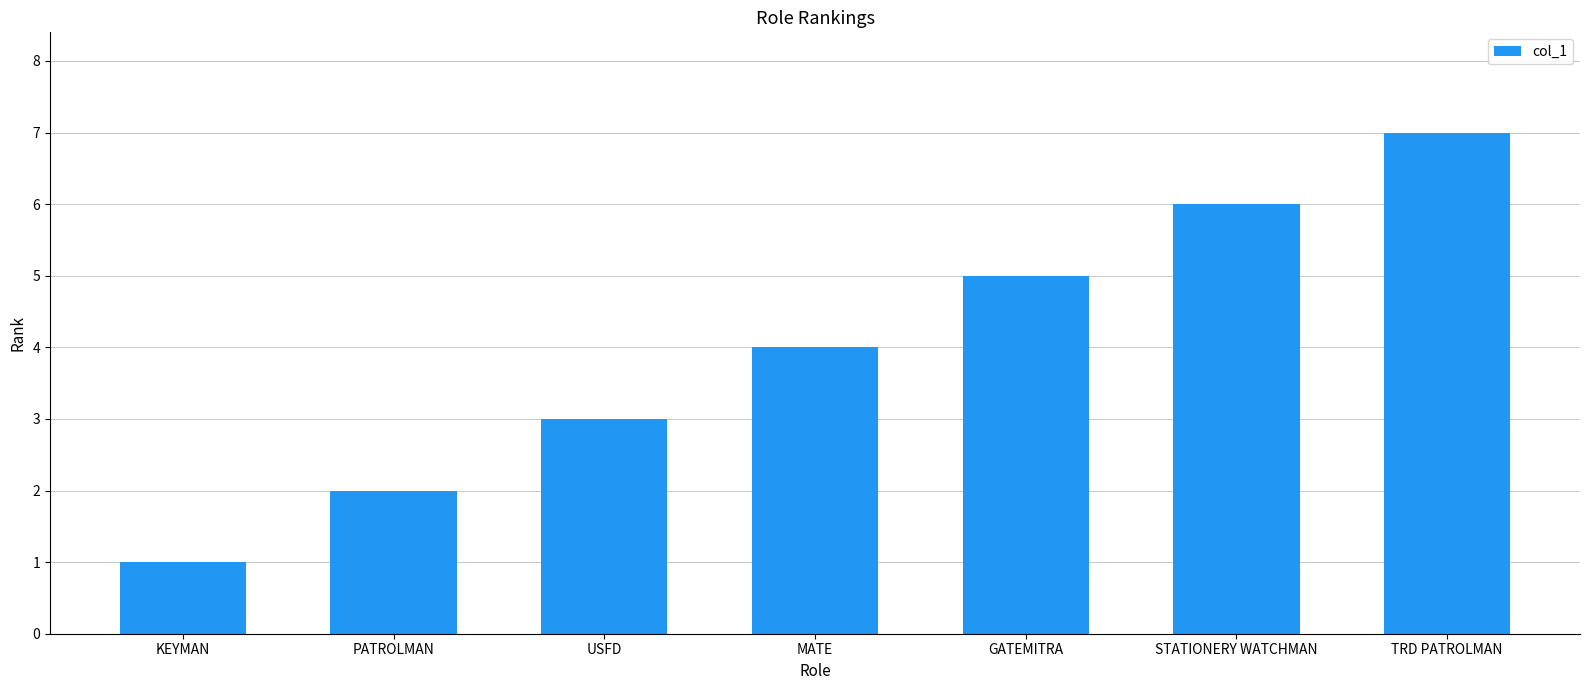

What is the smallest value displayed?

1